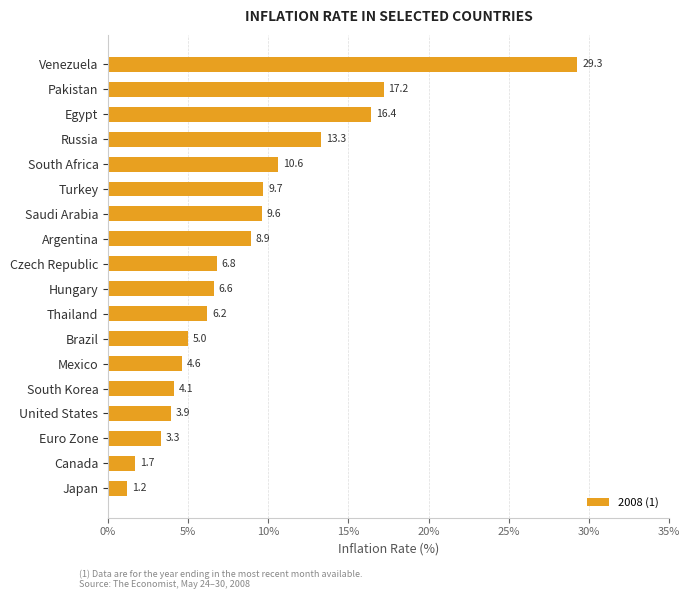

True or false: the data shows 6.6 at Hungary.

True